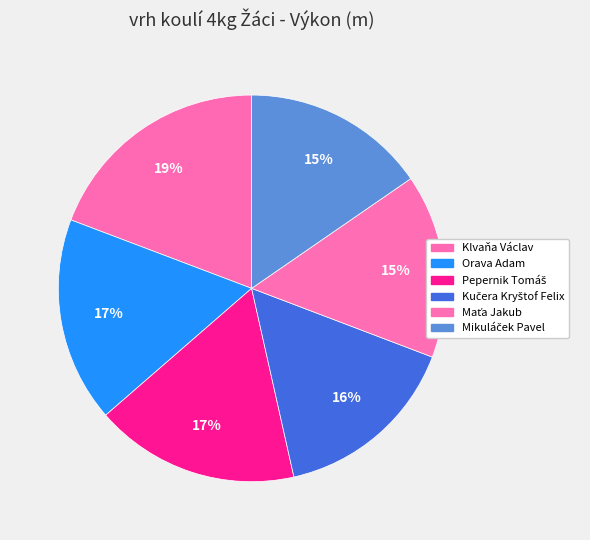

Which slice is the smallest?

Maťa Jakub